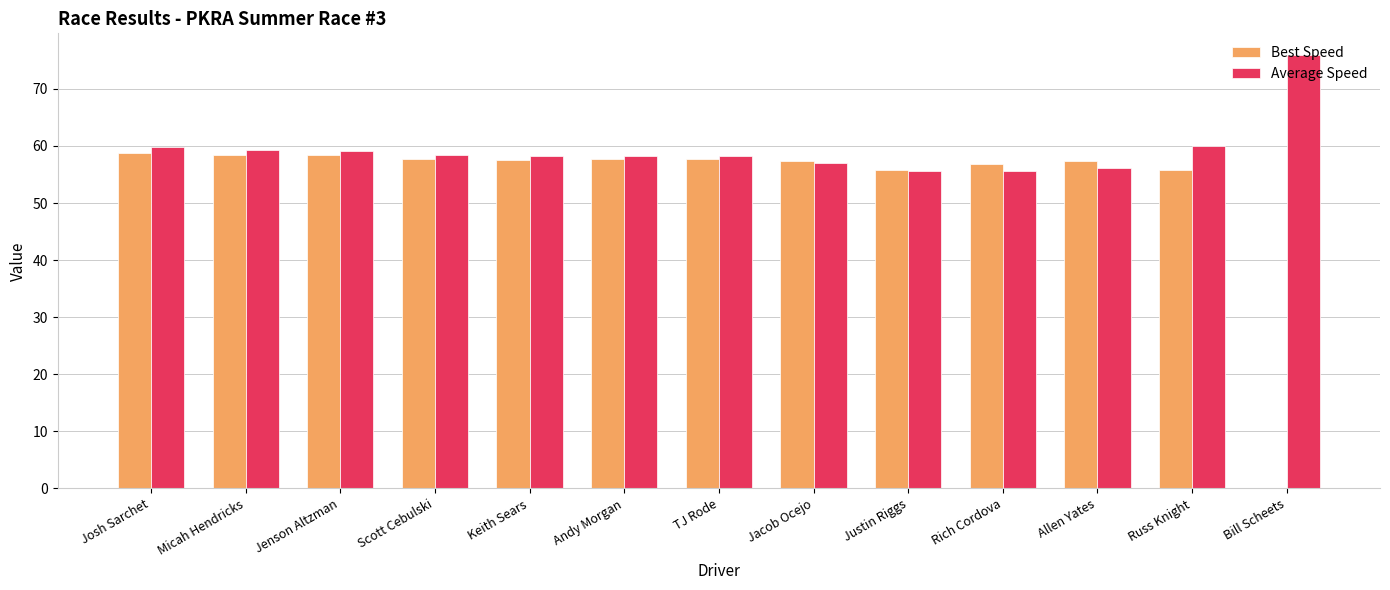

Which series has the widest spread of values?

Best Speed